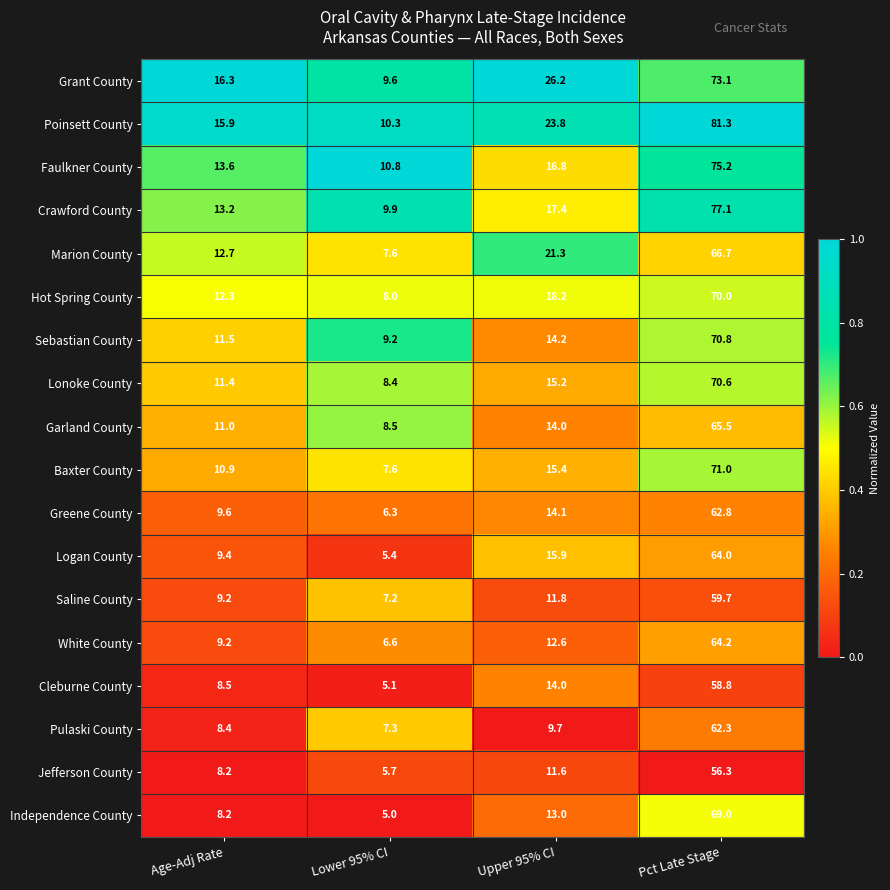

Rank the series by their maximum value, from highest to lowest.

Poinsett County, Crawford County, Faulkner County, Grant County, Baxter County, Sebastian County, Lonoke County, Hot Spring County, Independence County, Marion County, Garland County, White County, Logan County, Greene County, Pulaski County, Saline County, Cleburne County, Jefferson County